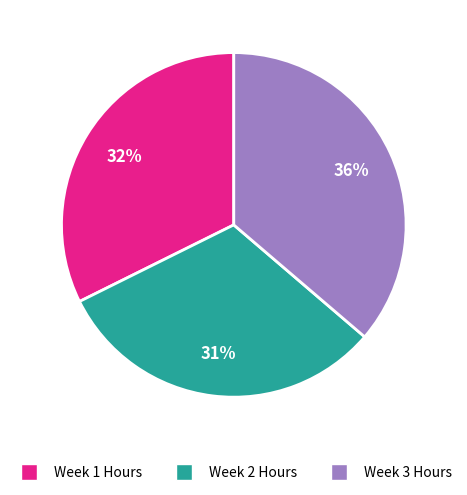

To the nearest percent, what is the difference between the largest and smallest slice percentages?

5%